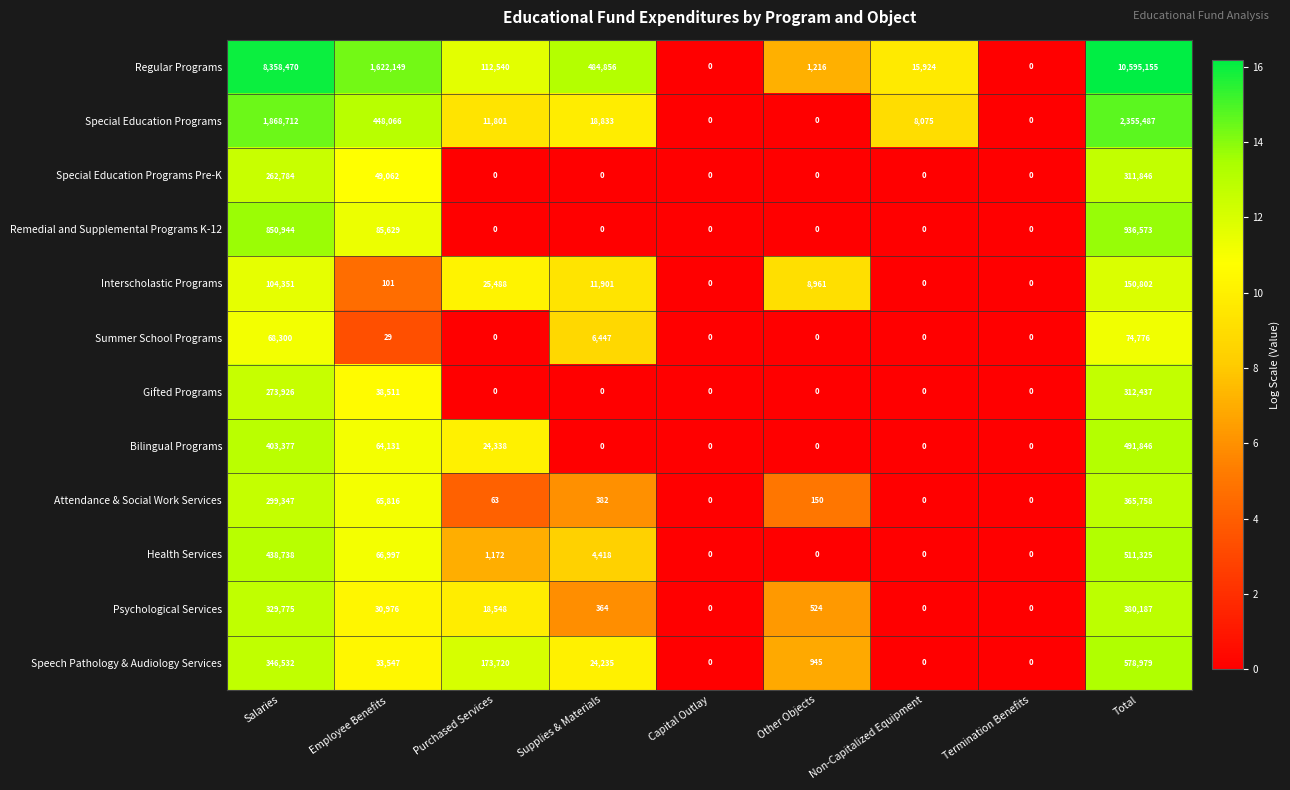

Which label corresponds to the largest value in the chart?

Total